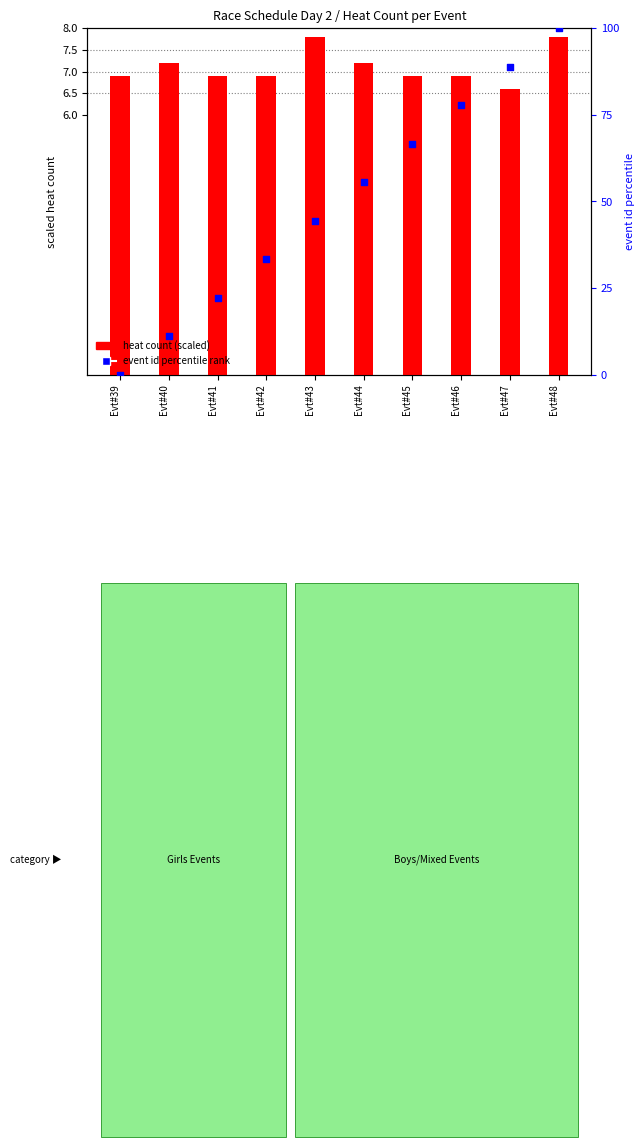

Which series contains the lowest Y value?

event id percentile rank